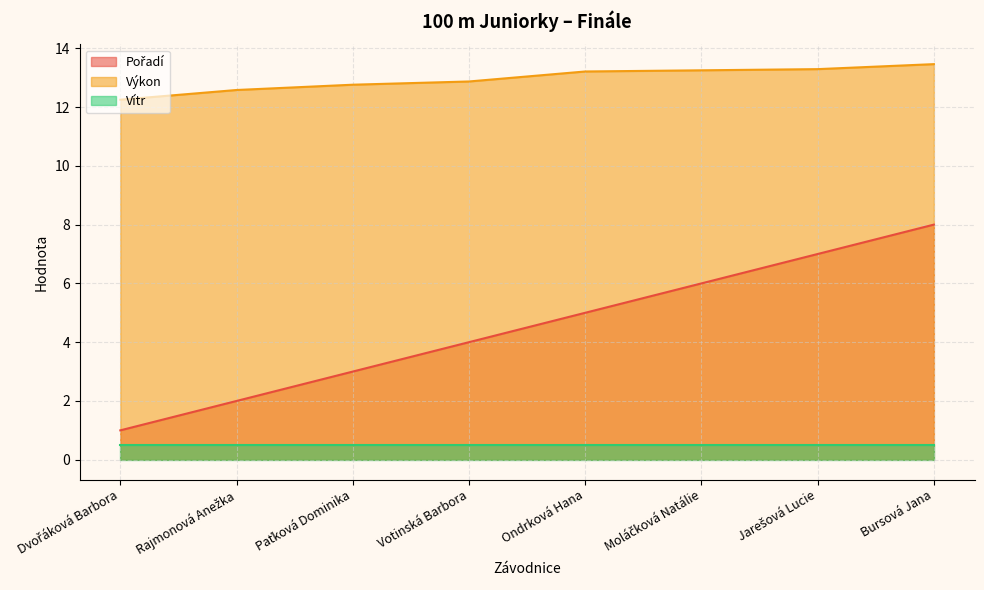

At which category is the sum across all series the highest?

Bursová Jana